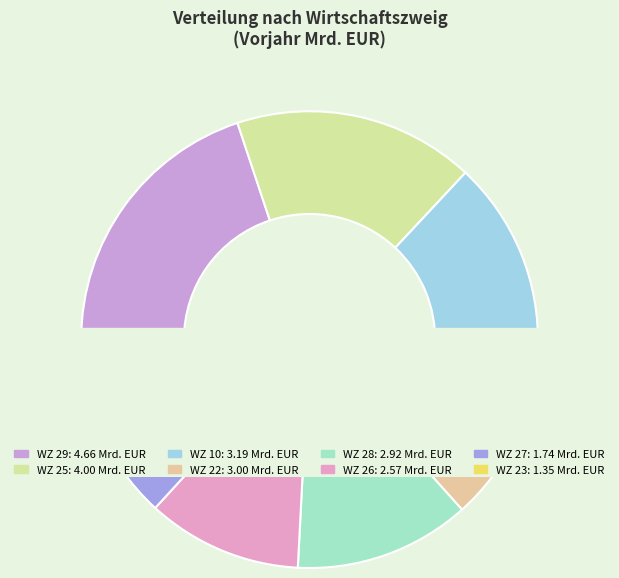

How many segments does this pie chart have?

8